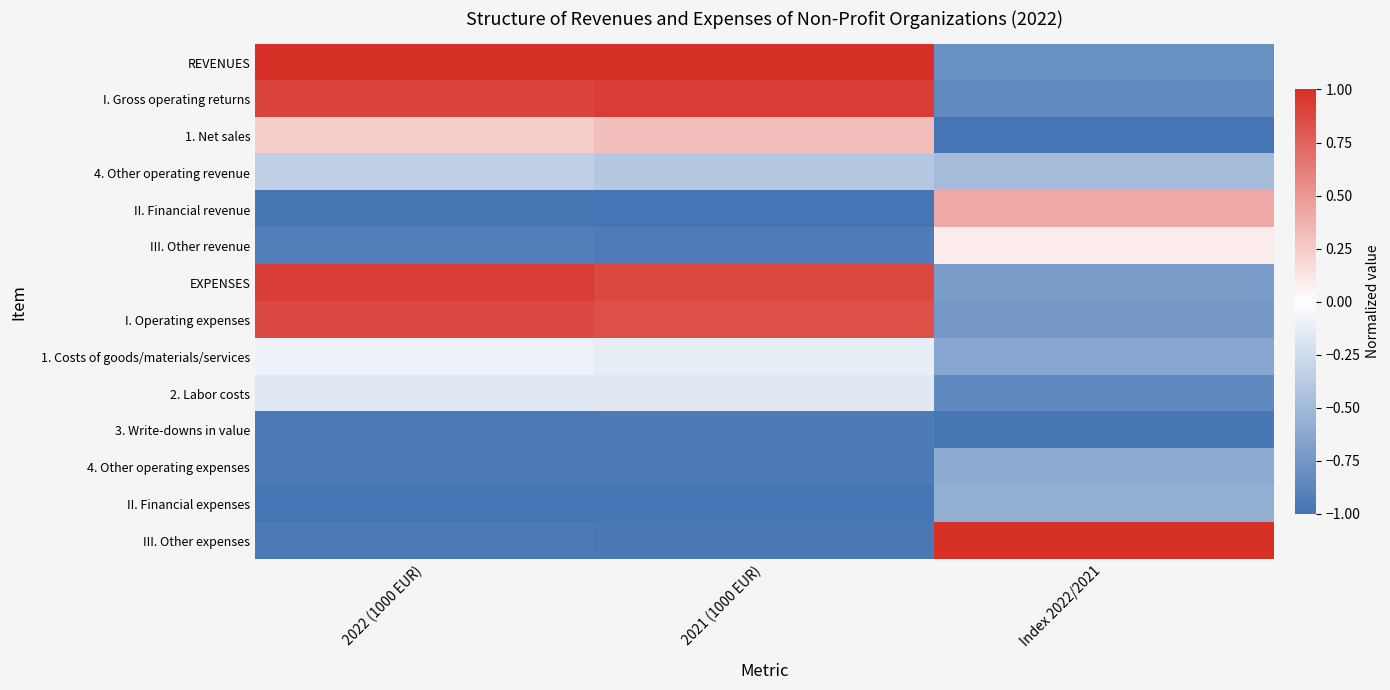

Which label corresponds to the largest value in the chart?

2022 (1000 EUR)